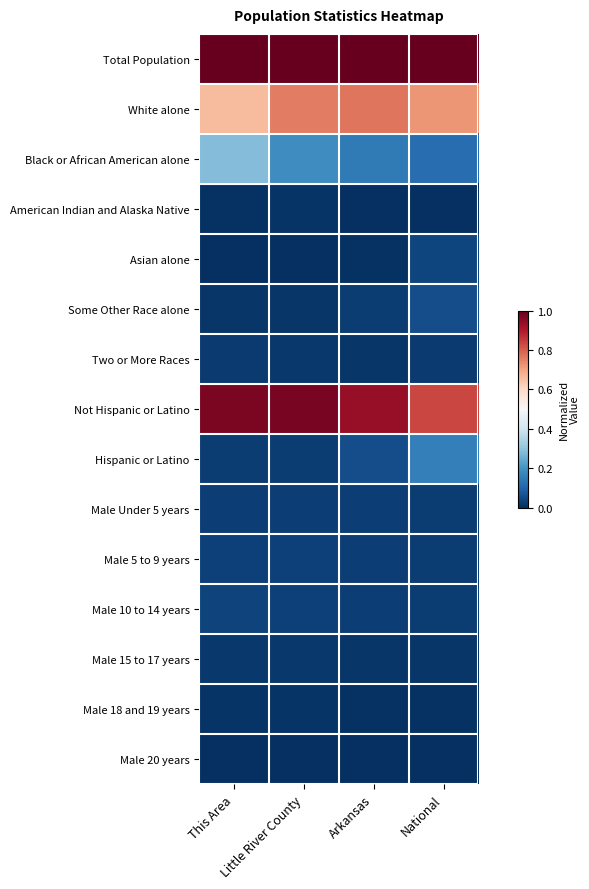

Rank the series at Little River County from highest to lowest value.

Total Population, Not Hispanic or Latino, White alone, Black or African American alone, Male 10 to 14 years, Male 5 to 9 years, Male Under 5 years, Hispanic or Latino, Male 15 to 17 years, Two or More Races, Some Other Race alone, American Indian and Alaska Native, Male 18 and 19 years, Male 20 years, Asian alone